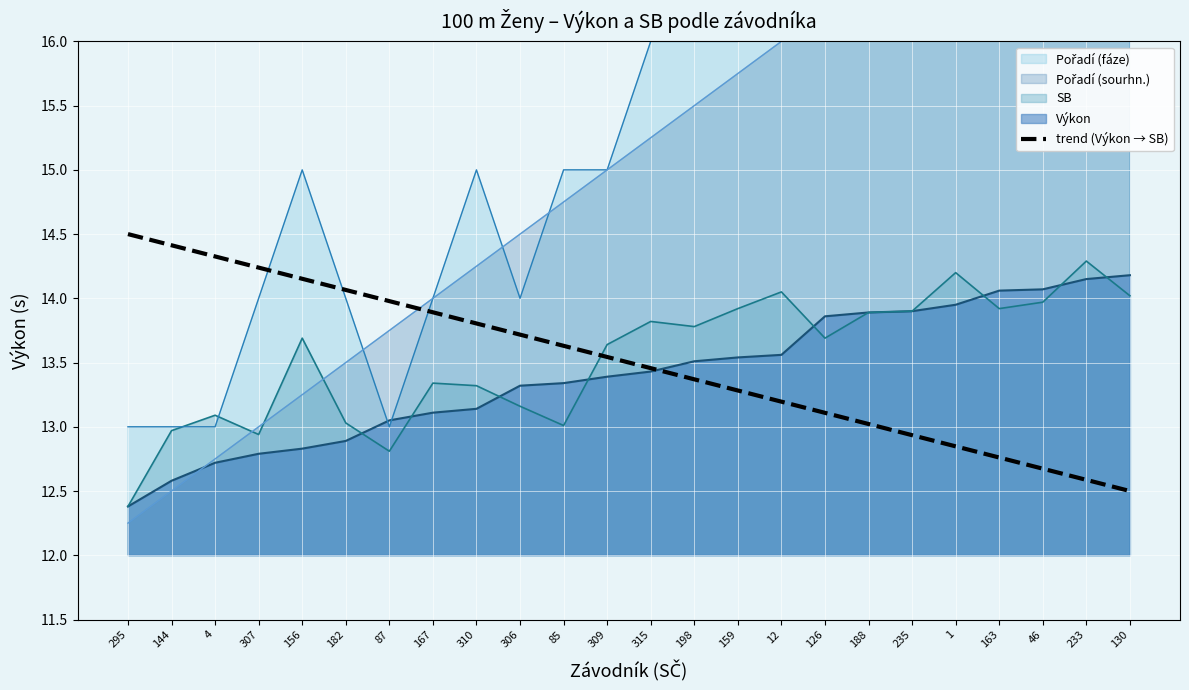

What is the sum of all values?

324.0